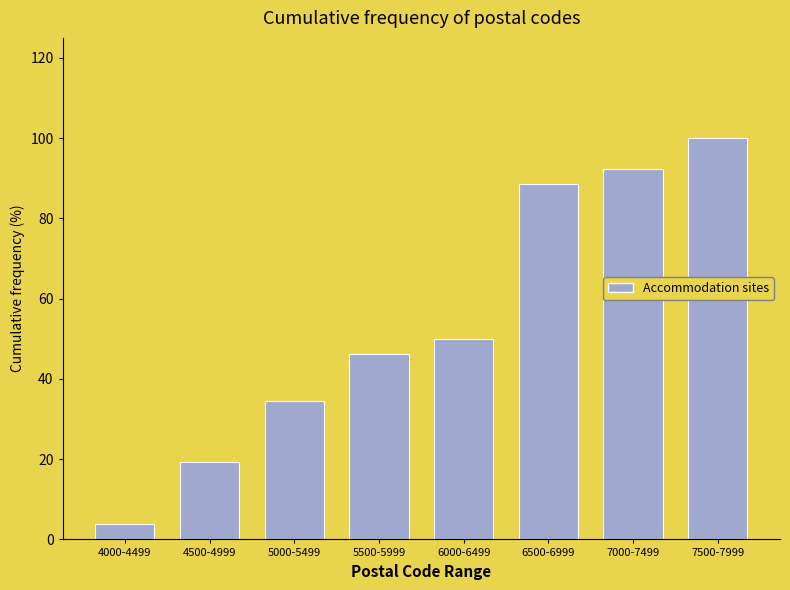

Reading right to left, what are all the values shown in this chart?

100.0	92.3	88.5	50.0	46.2	34.6	19.2	3.8